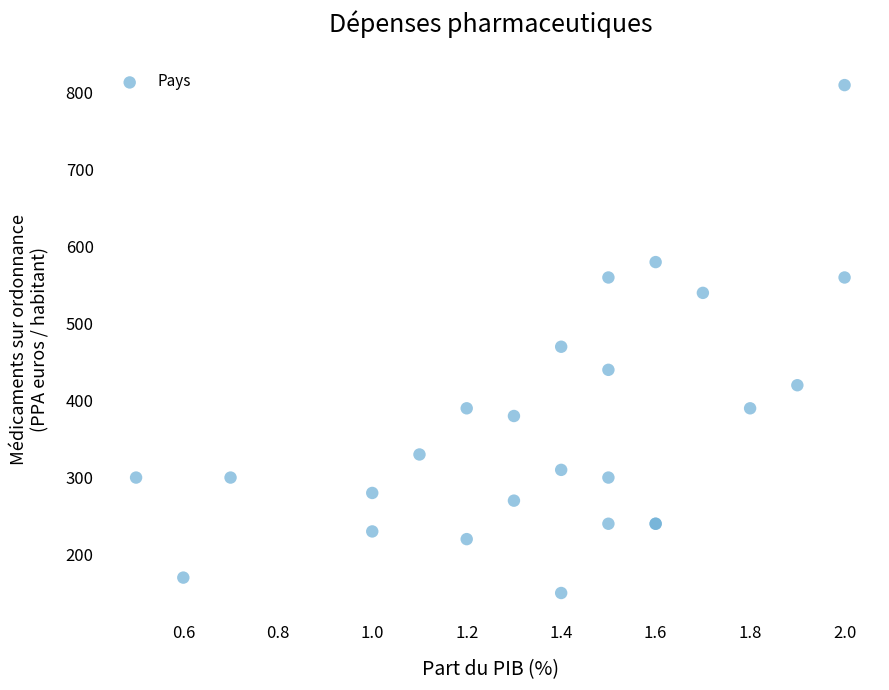

What Y value in the scatter plot is closest to 480?

470